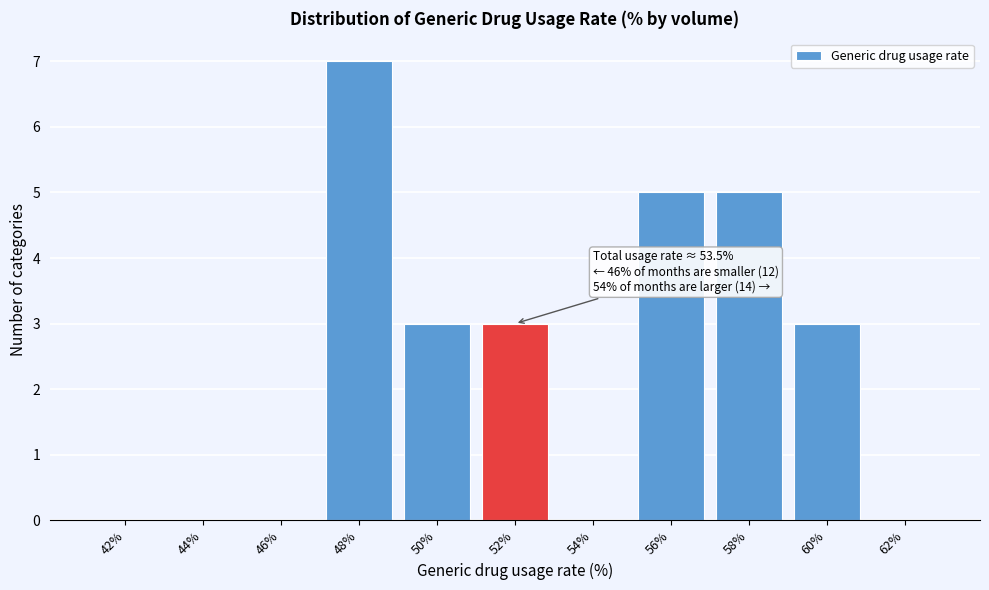

Reading left to right, transcribe all the data shown in this chart.

42%=0	44%=0	46%=0	48%=7	50%=3	52%=3	54%=0	56%=5	58%=5	60%=3	62%=0